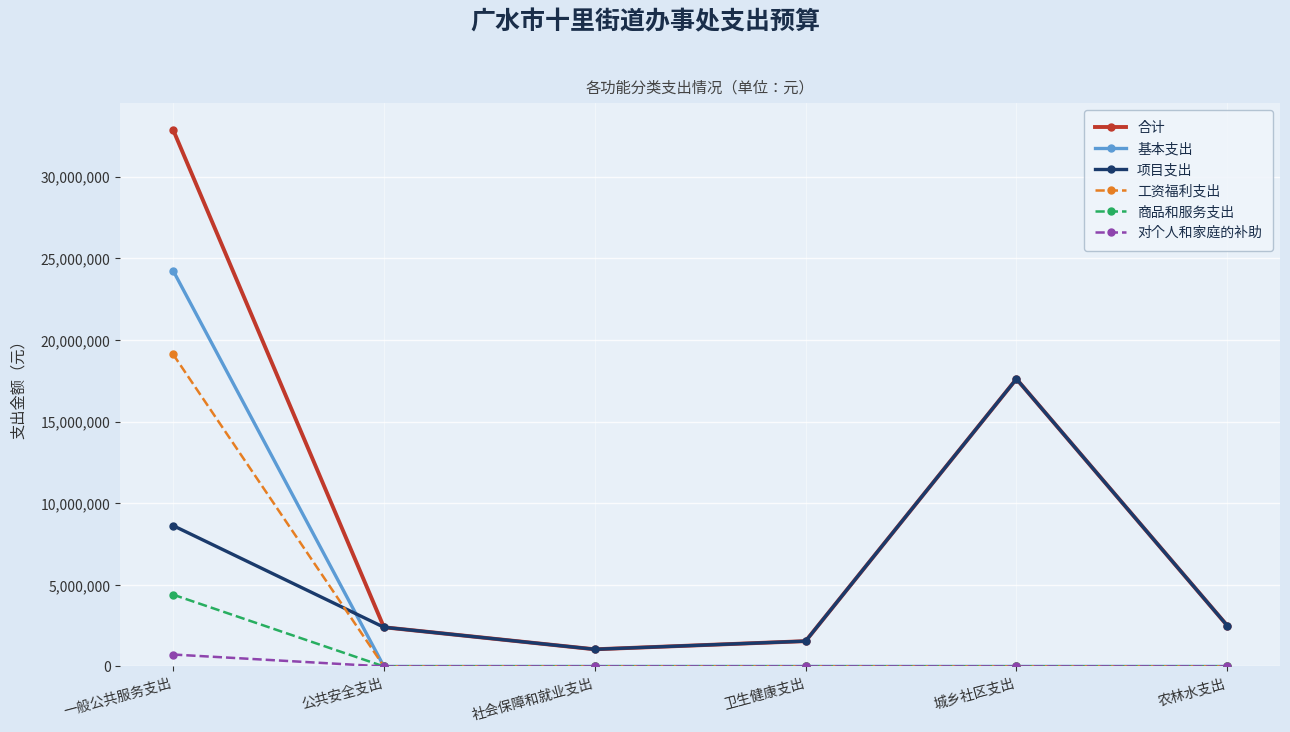

True or false: 基本支出 has a value of 10690960 at 公共安全支出.

False